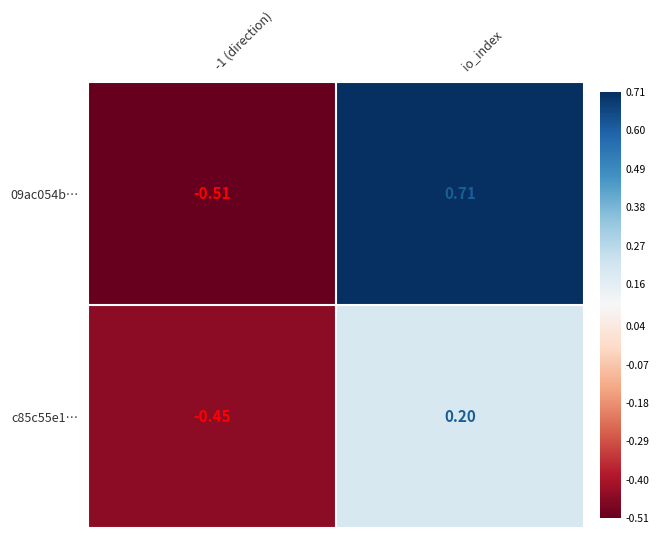

At -1 (direction), list the series in order from largest to smallest.

c85c55e1…, 09ac054b…